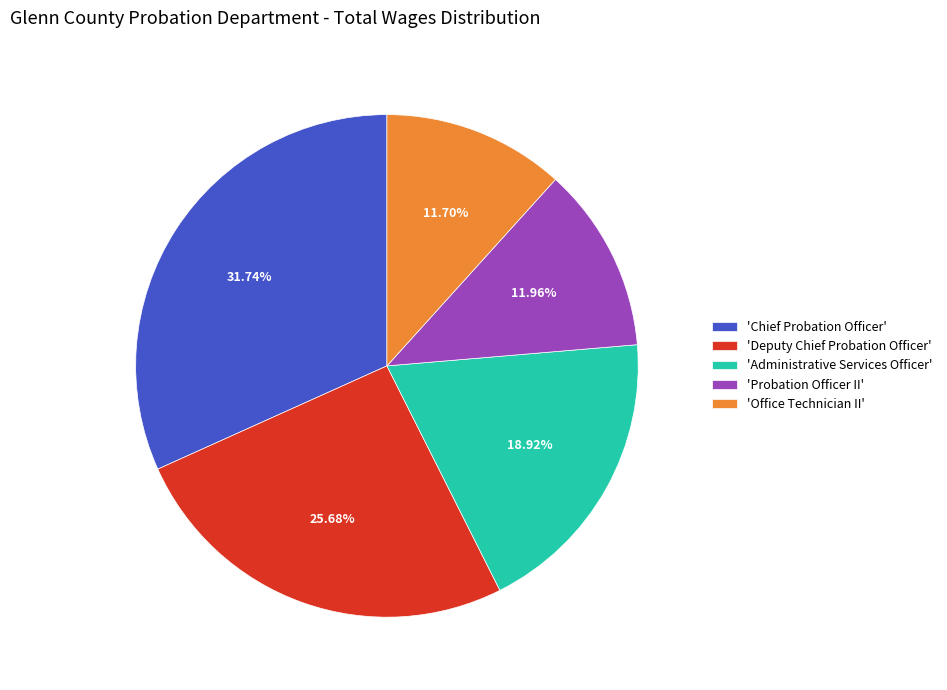

Approximately how many times larger is the value at 'Deputy Chief Probation Officer' compared to 'Administrative Services Officer'?

1.4